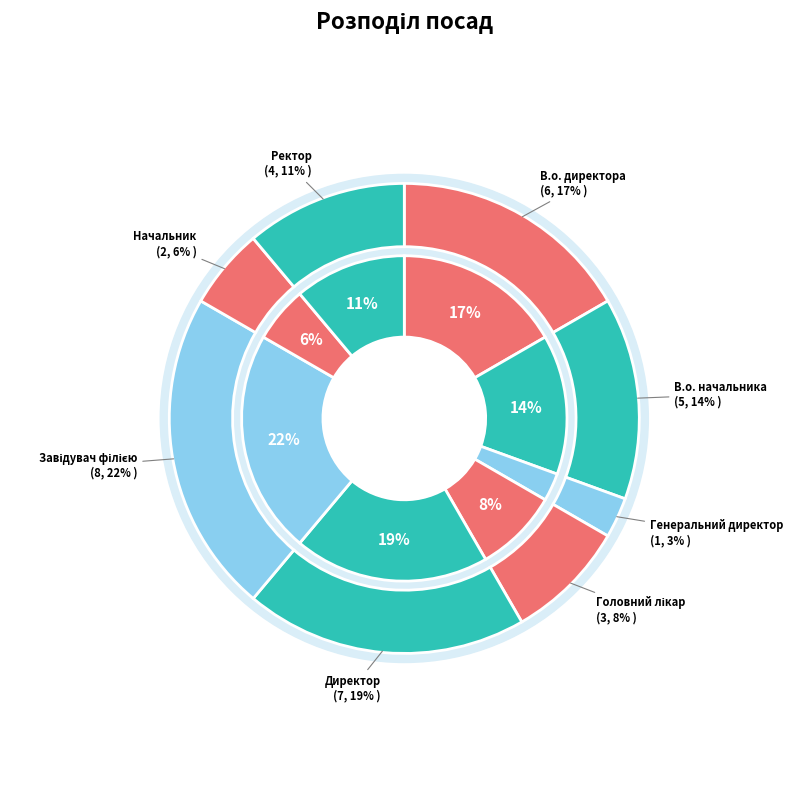

Is Директор the majority of the pie?

No